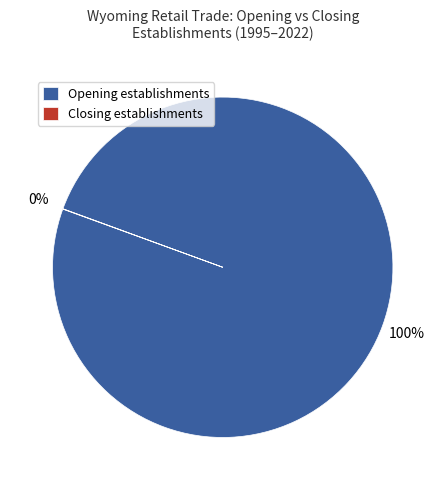

To the nearest percent, what percentage of the pie is Opening establishments?

100%